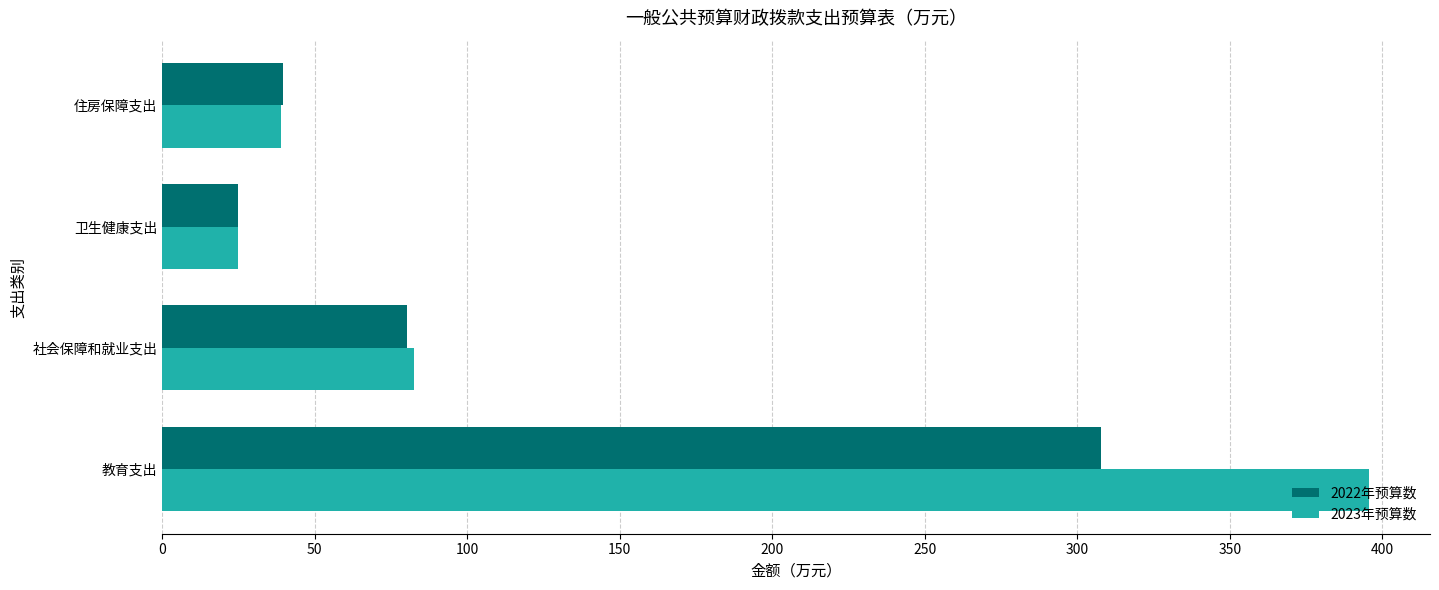

What is the difference between the 2022年预算数 values at 社会保障和就业支出 and 住房保障支出?

40.6